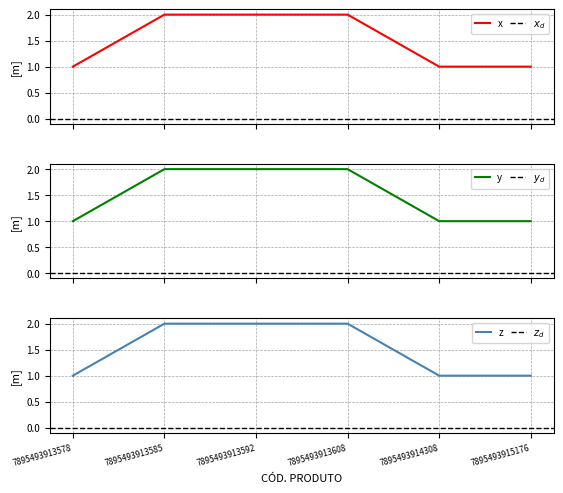

Approximately how many times larger is the value at 7895493913592 compared to 7895493913578?

2.0